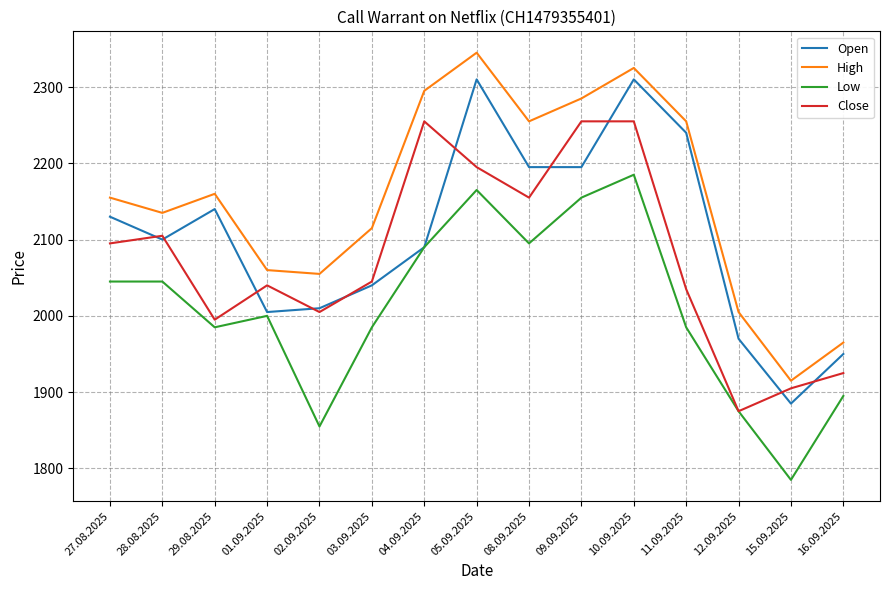

Does the chart have visible grid lines?

Yes